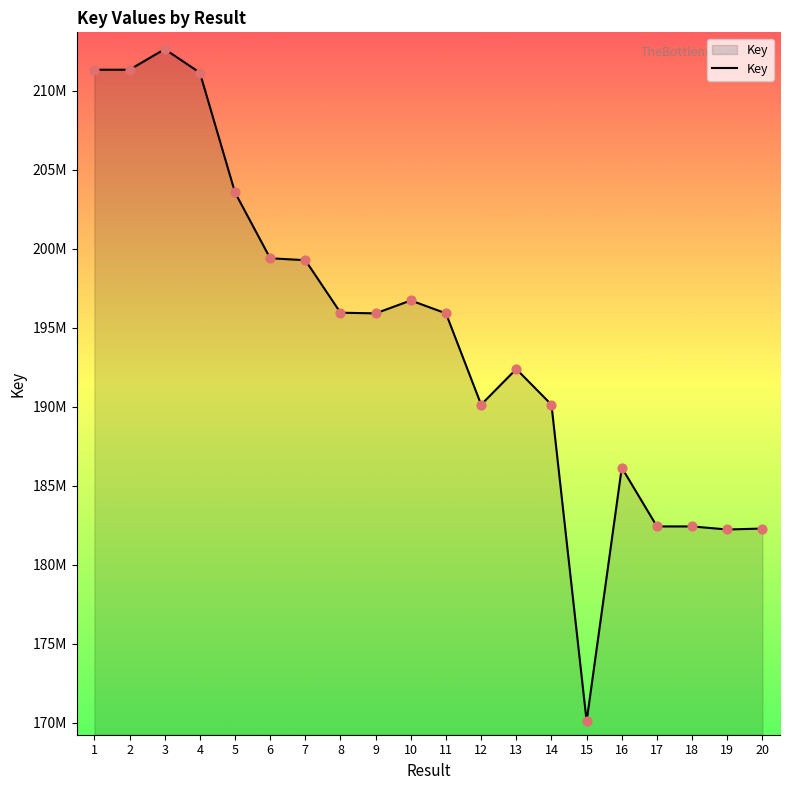

Approximately how many times larger is the value at 3 compared to 16?

1.1